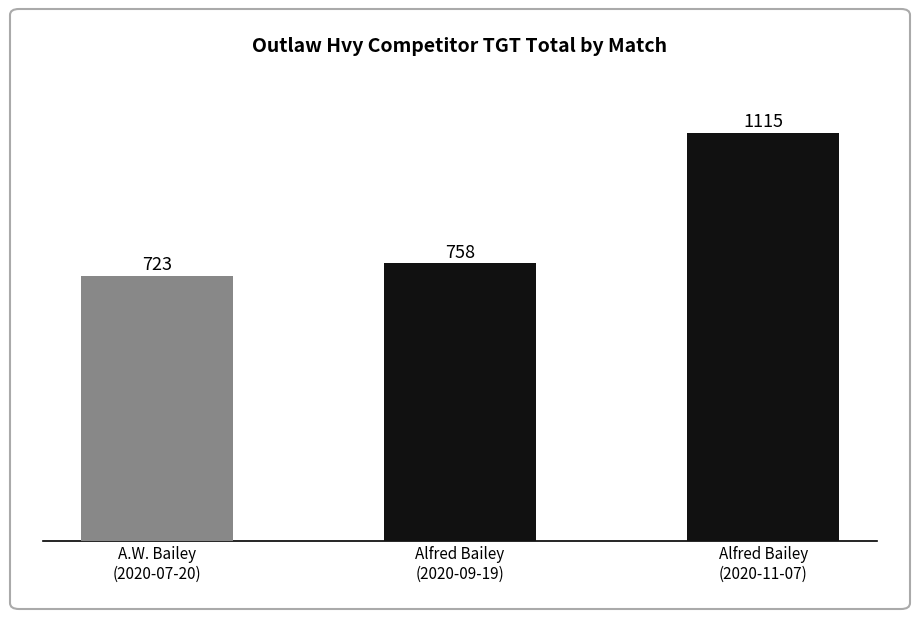

How many distinct data groups are displayed?

1